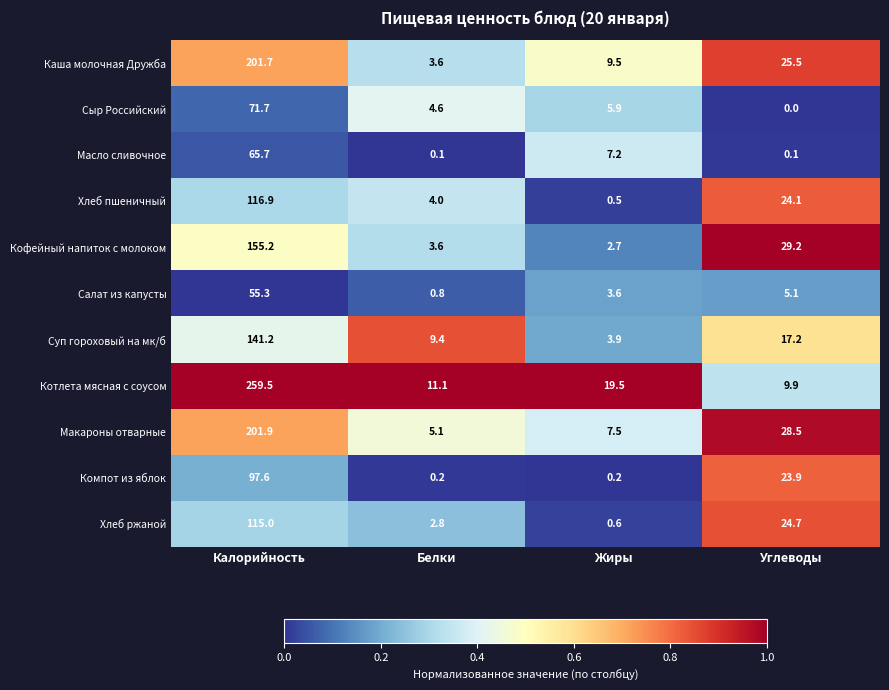

What is the total value across all series at Жиры?

61.1